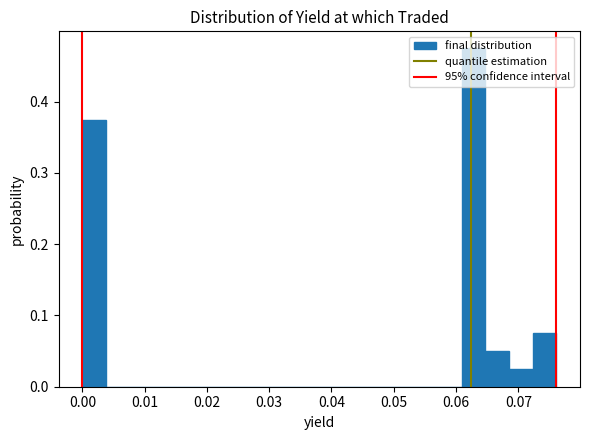

Read against the x-axis, roughly where is the centre of the tallest bar?

0.063